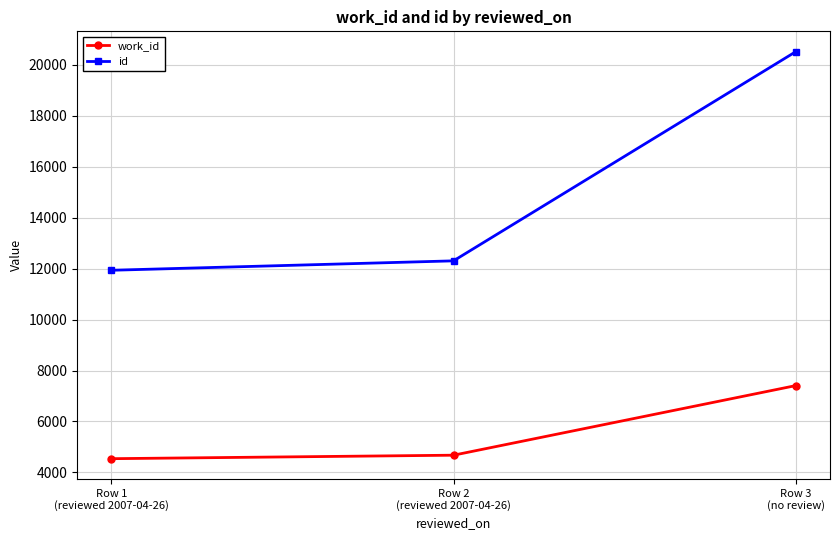

What is the value of the work_id point at the 1st from the left?

4538